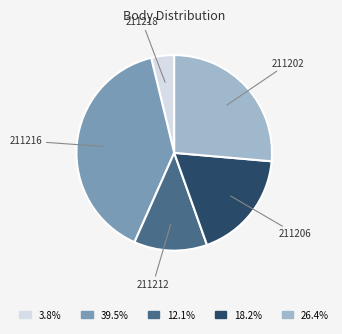

Is there any slice that represents more than half of the pie?

No